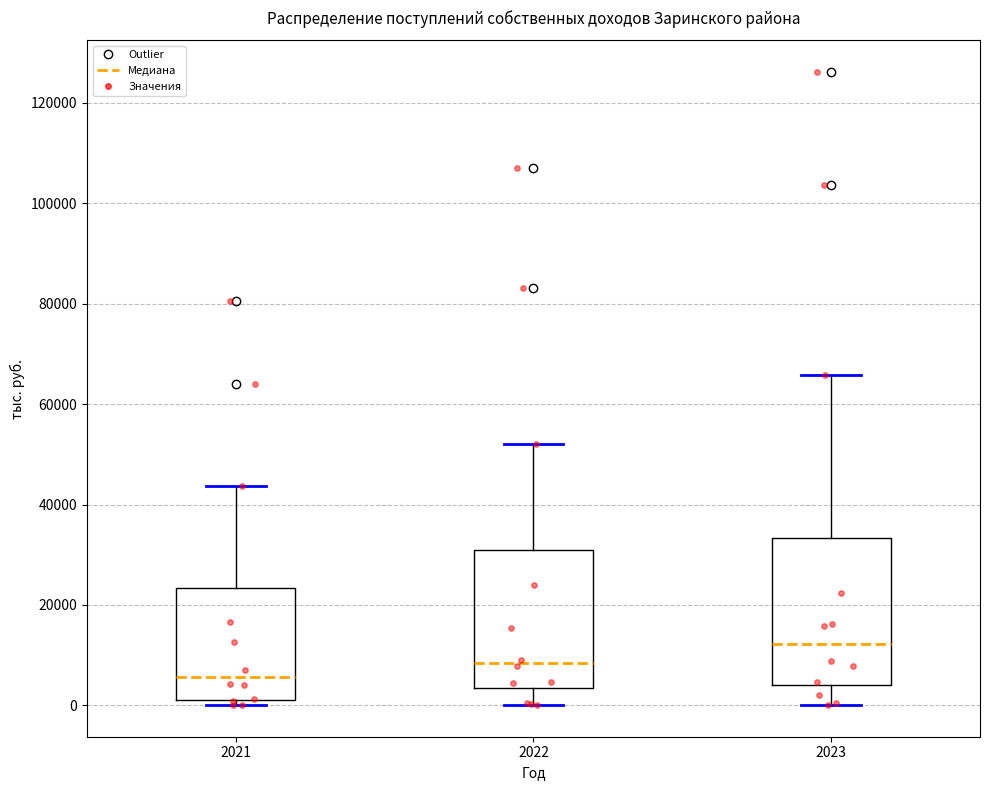

Where is the upper edge of the box at x = 2023 on the y-axis? The values are not printed on the chart, so give them approximately, as read against the axis.

34000